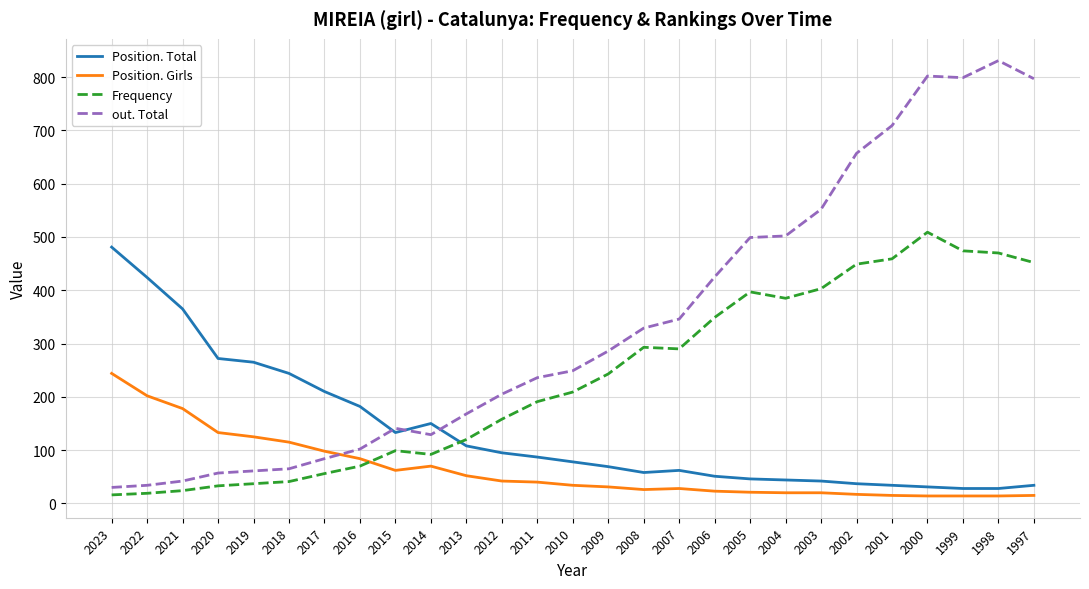

List the series in order of their overall mean, lowest first.

Position. Girls, Position. Total, Frequency, out. Total